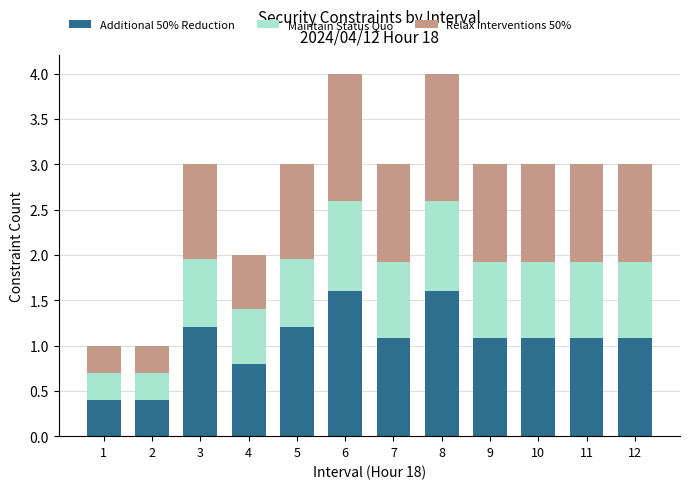

What is the sum of all Additional 50% Reduction values?

12.6